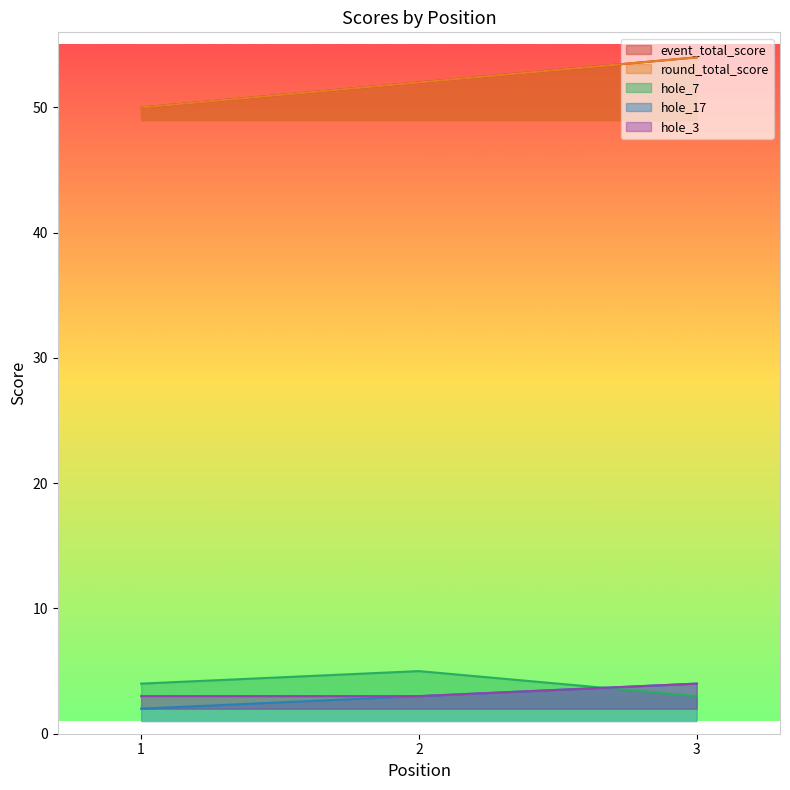

What is the sum of the round_total_score values at 1 and 3?

104